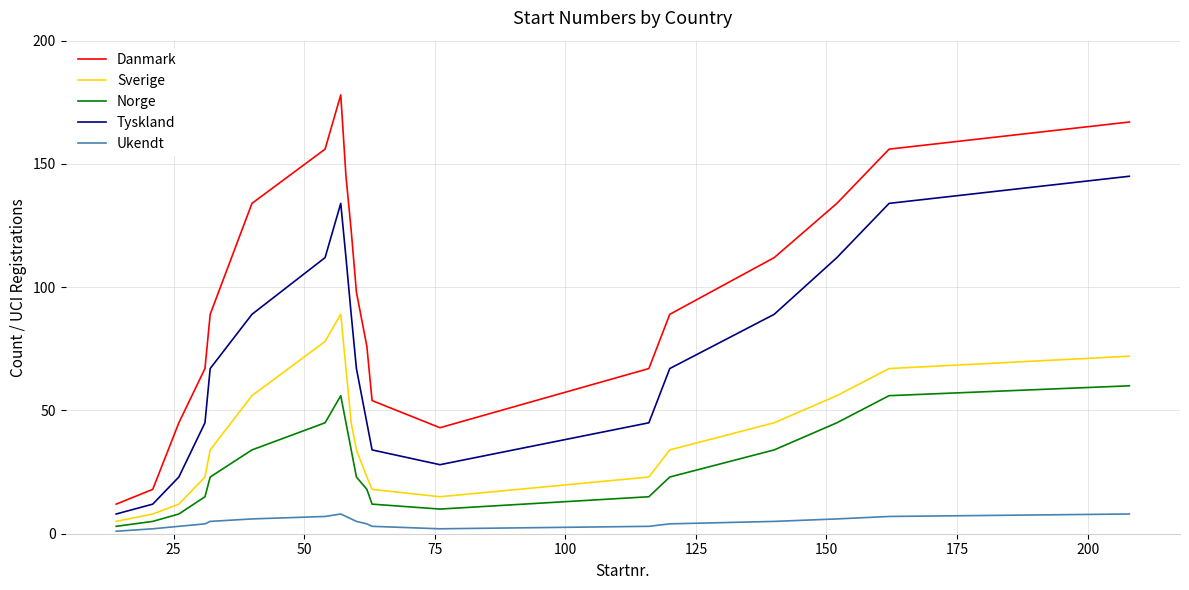

Reading right to left, extract all data points from this chart.

Danmark: 167	156	134	112	89	67	43	54	76	98	123	145	178	156	134	89	67	45	18	12
Sverige: 72	67	56	45	34	23	15	18	23	34	45	67	89	78	56	34	23	12	8	5
Norge: 60	56	45	34	23	15	10	12	18	23	34	45	56	45	34	23	15	8	5	3
Tyskland: 145	134	112	89	67	45	28	34	45	67	89	112	134	112	89	67	45	23	12	8
Ukendt: 8	7	6	5	4	3	2	3	4	5	6	7	8	7	6	5	4	3	2	1